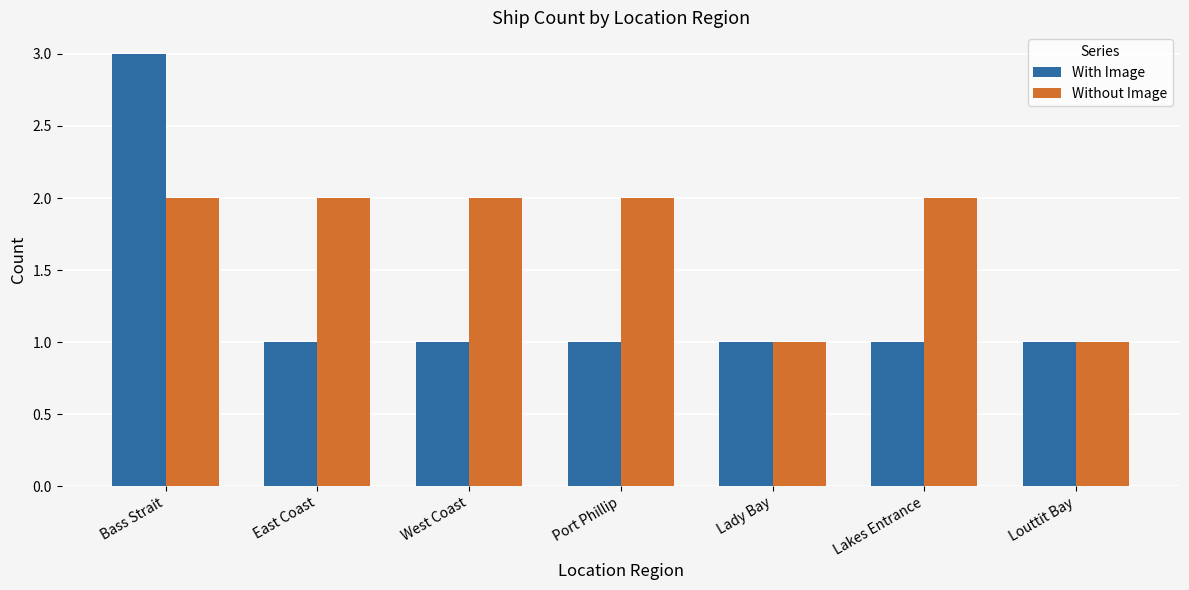

What is the total value across all series at Lady Bay?

2